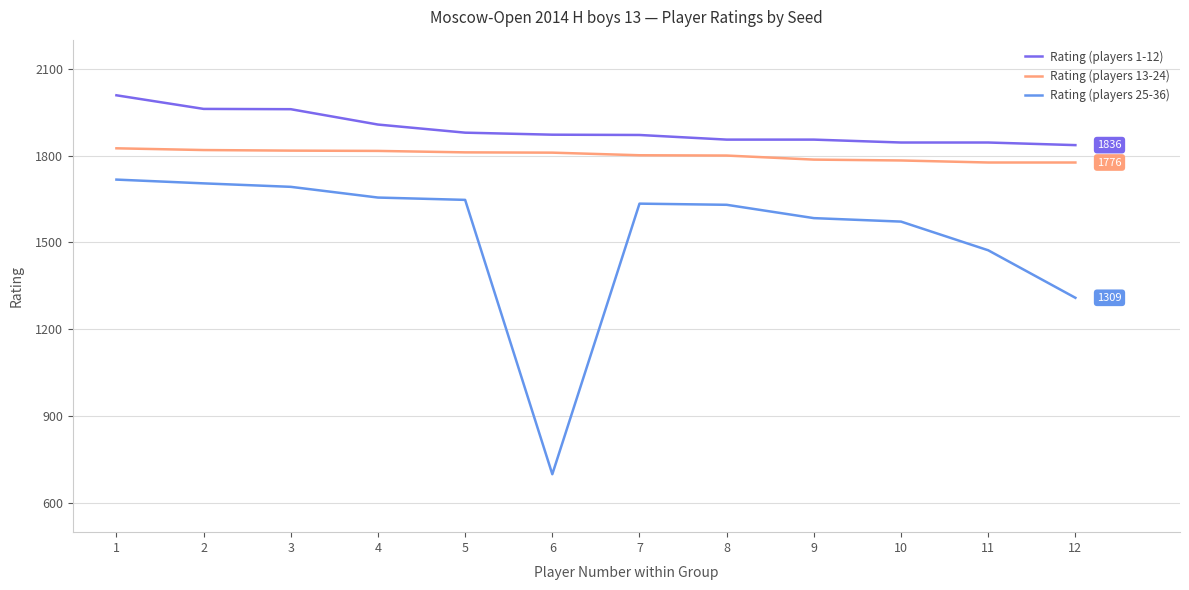

List the series in order of their peak value, lowest first.

Rating (players 25-36), Rating (players 13-24), Rating (players 1-12)